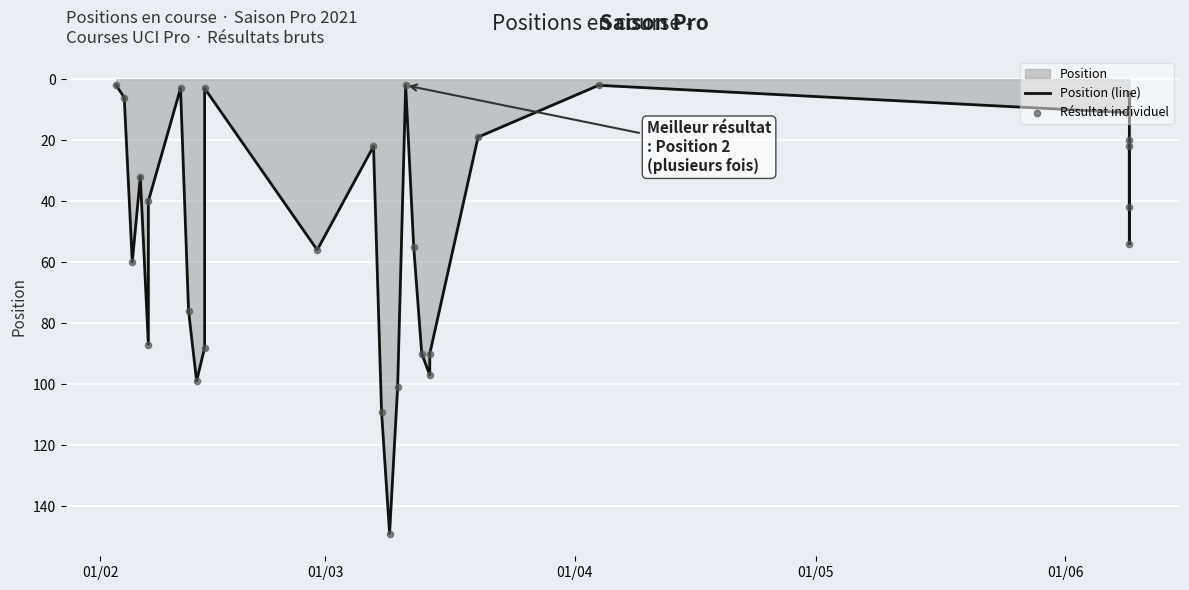

Which series has the largest total across all categories?

Position (line)